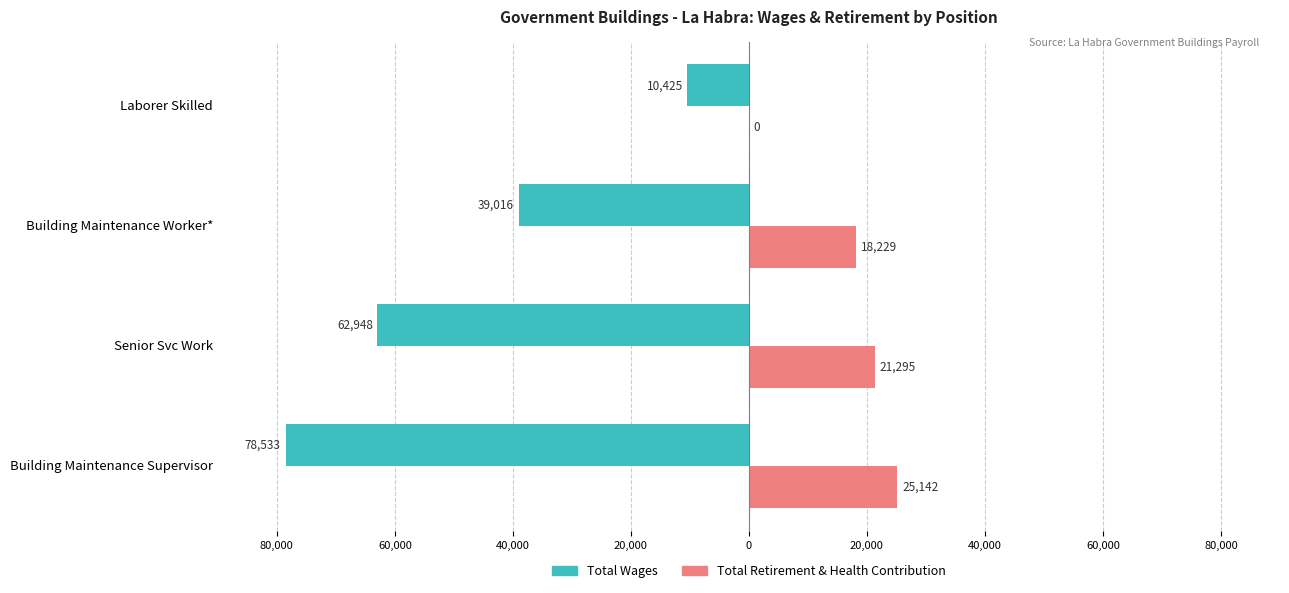

What is the average value of the Total Retirement & Health Contribution series?

16166